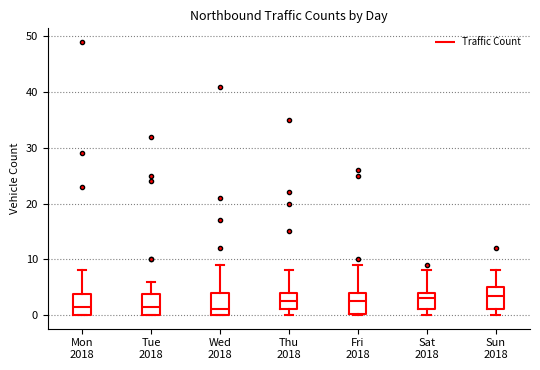

Reading left to right, transcribe this box plot: for each box, give where its median line is, the range the box spans, and where its two whiskers end, as read against the y-axis. The values are not printed on the chart, so give them approximately, as read against the axis.

Mon 2018: median 2, box 0 to 4, whiskers 0 to 8
Tue 2018: median 2, box 0 to 4, whiskers 0 to 6
Wed 2018: median 1, box 0 to 4, whiskers 0 to 9
Thu 2018: median 3, box 1 to 4, whiskers 0 to 8
Fri 2018: median 3, box 0 to 4, whiskers 0 to 9
Sat 2018: median 3, box 1 to 4, whiskers 0 to 8
Sun 2018: median 4, box 1 to 5, whiskers 0 to 8